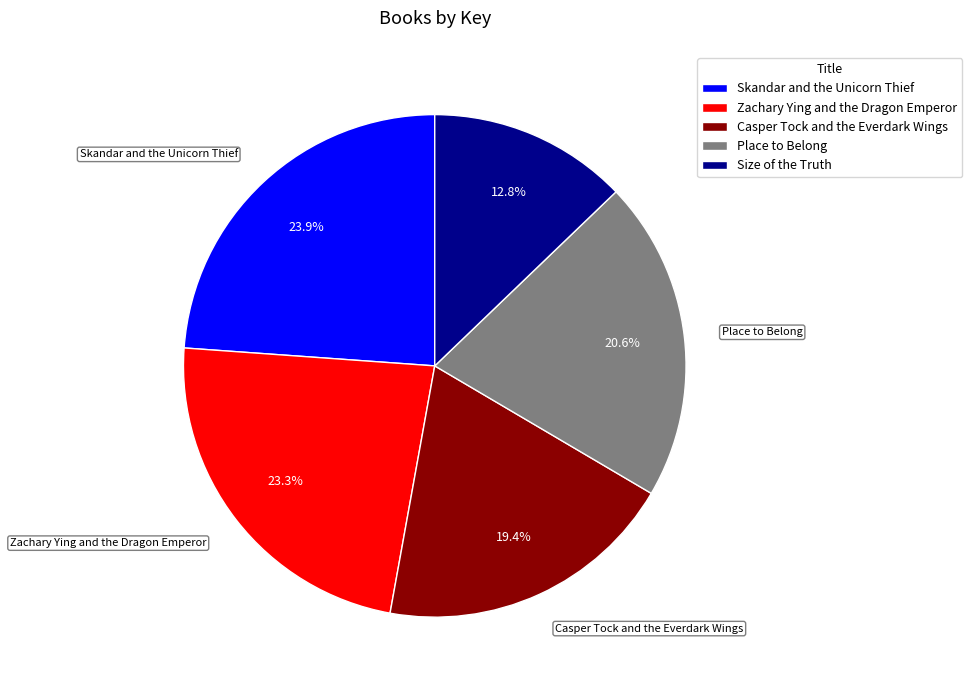

Approximately how many times larger is the value at Size of the Truth compared to Casper Tock and the Everdark Wings?

0.7